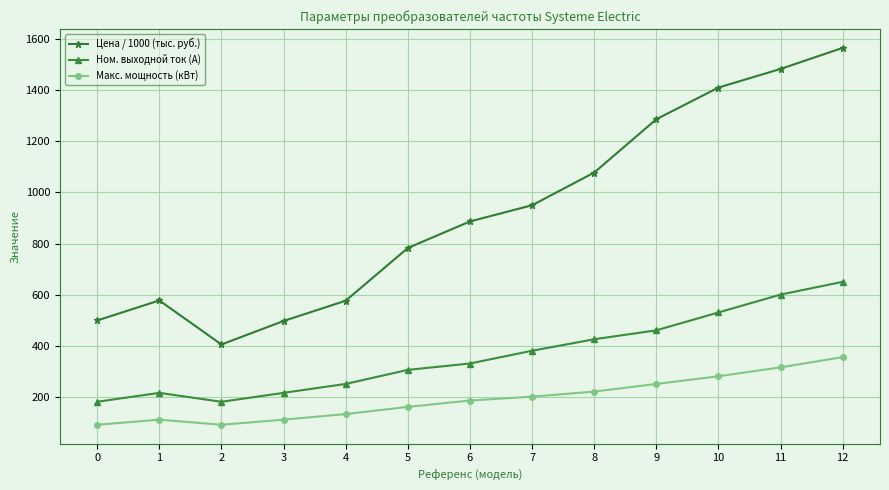

What is the minimum value for Ном. выходной ток (А)?

180.0